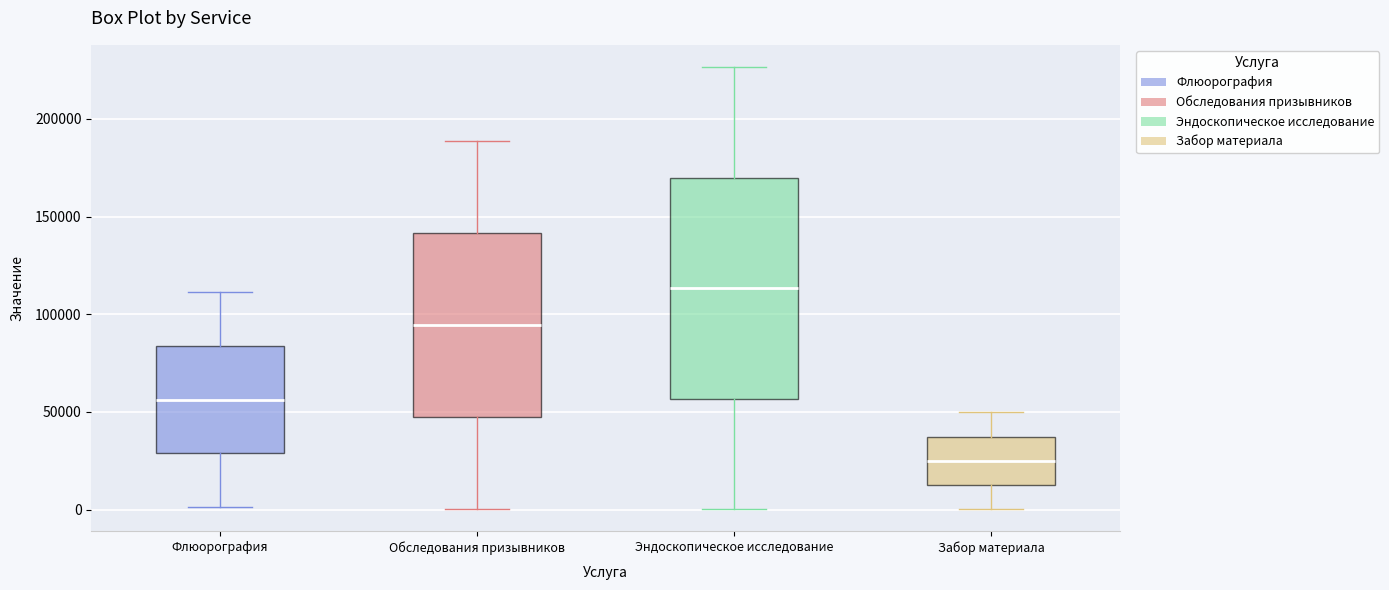

Which box has the lowest median line?

Забор материала